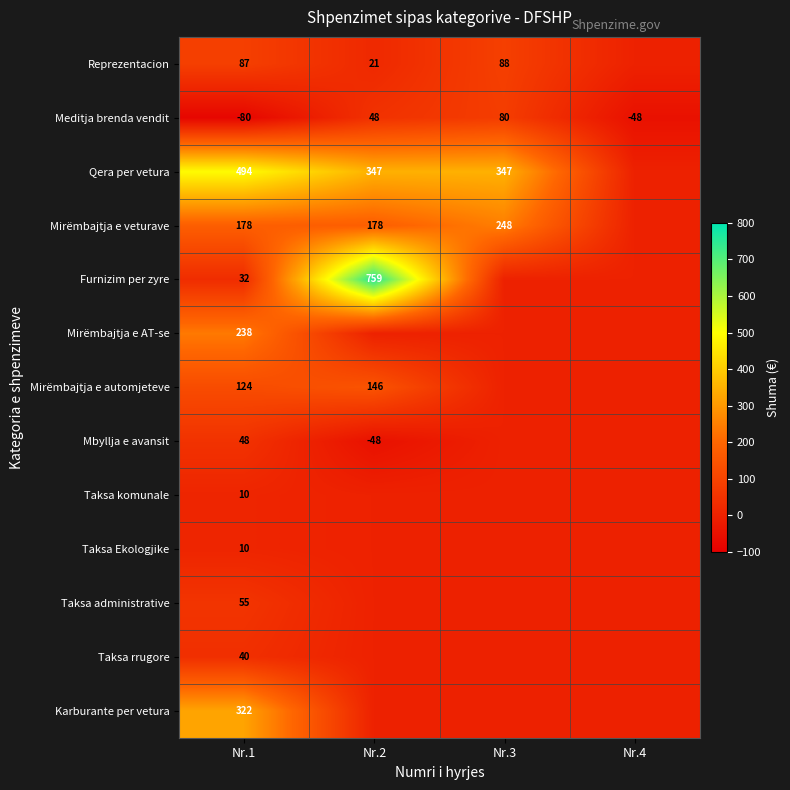

At how many categories does at least one series exceed 339?

3